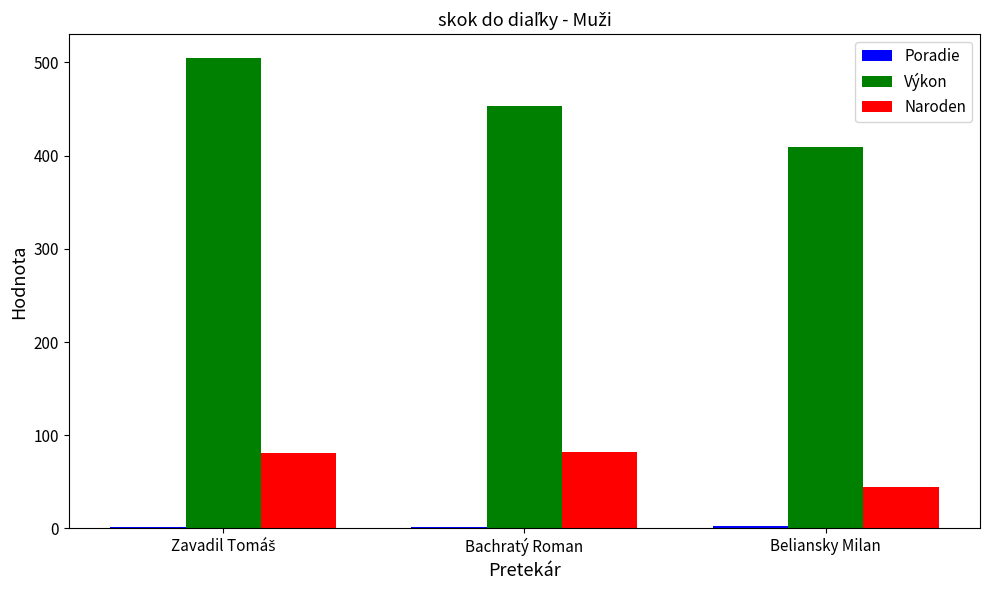

What is the sum of all Naroden values?

207